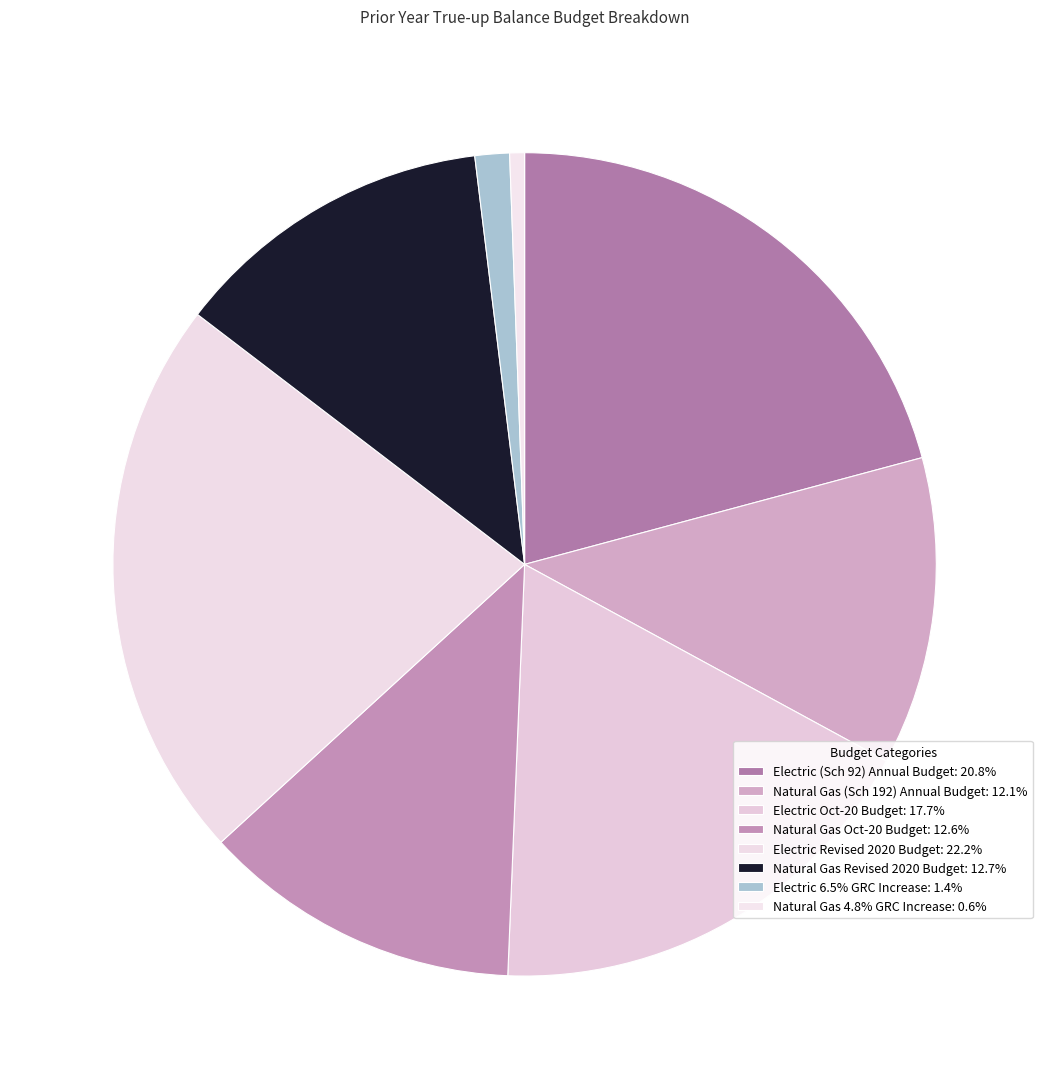

To the nearest percent, what is the average slice percentage?

12%